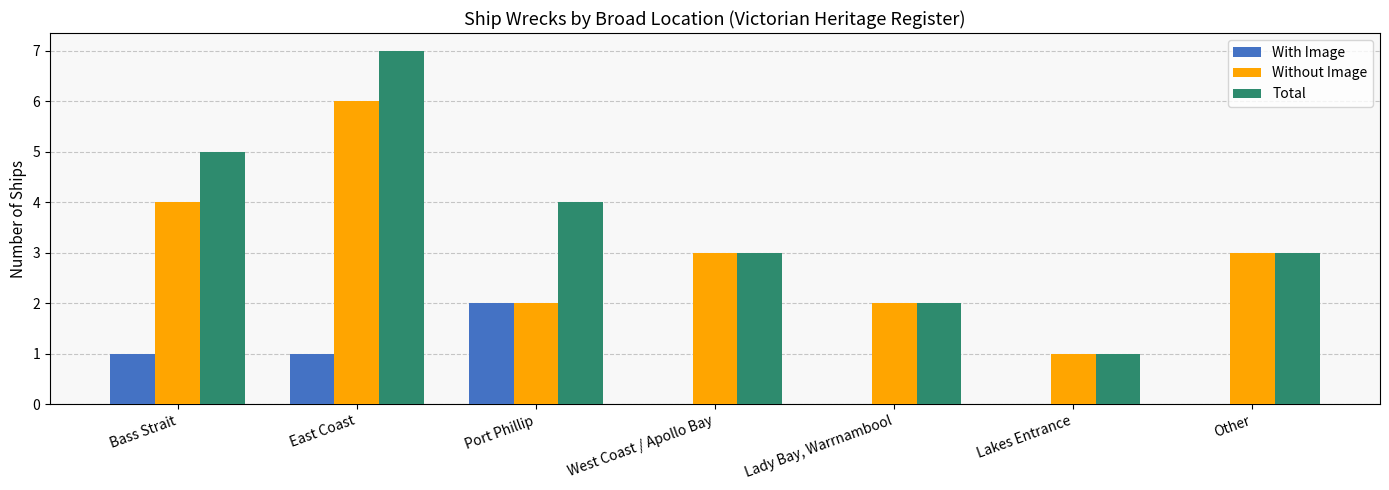

Reading right to left, list all the values displayed in this chart.

With Image: 0	0	0	0	2	1	1
Without Image: 3	1	2	3	2	6	4
Total: 3	1	2	3	4	7	5